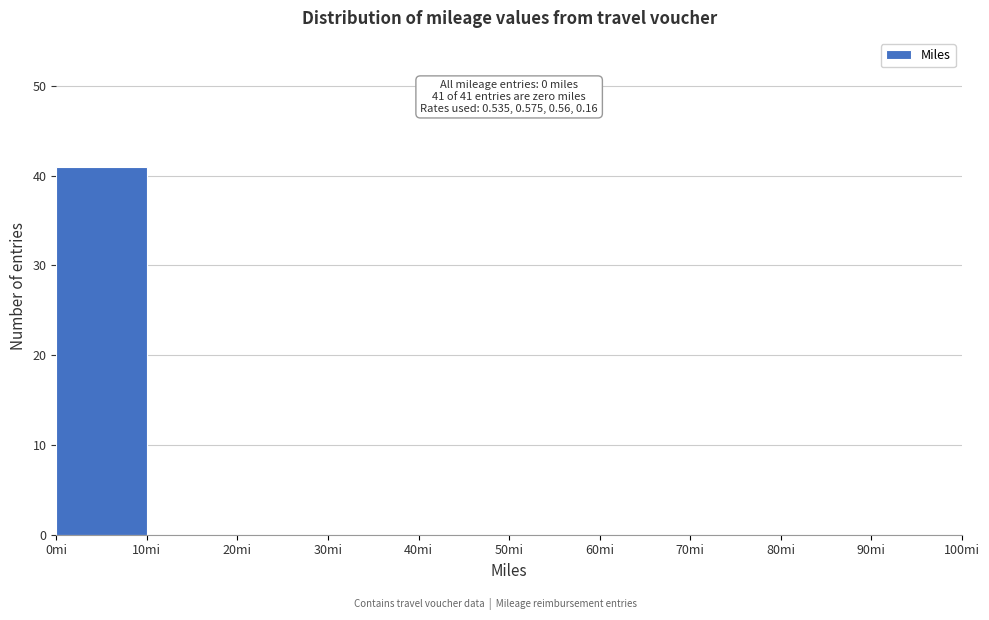

Over which range of the x-axis is the bar tallest?

0 to 10